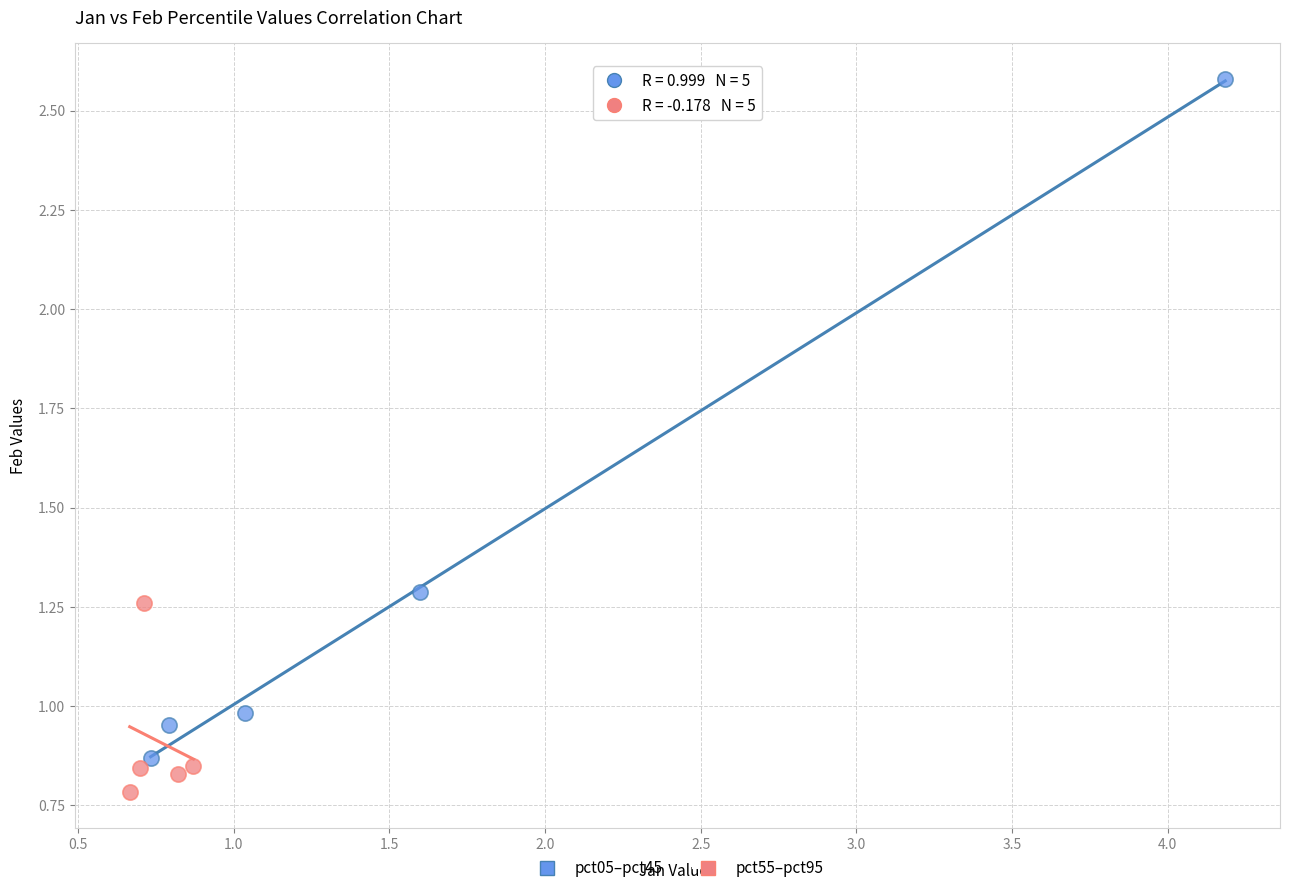

Which series reaches the minimum Y coordinate?

pct55–pct95